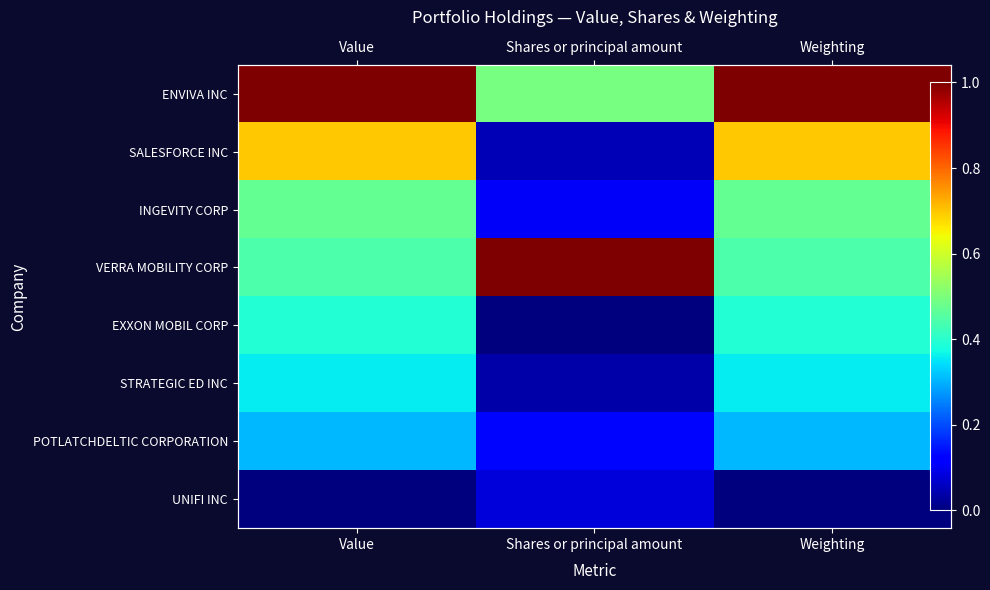

Is the value of VERRA MOBILITY CORP at Shares or principal amount greater than the value of ENVIVA INC at Weighting?

No